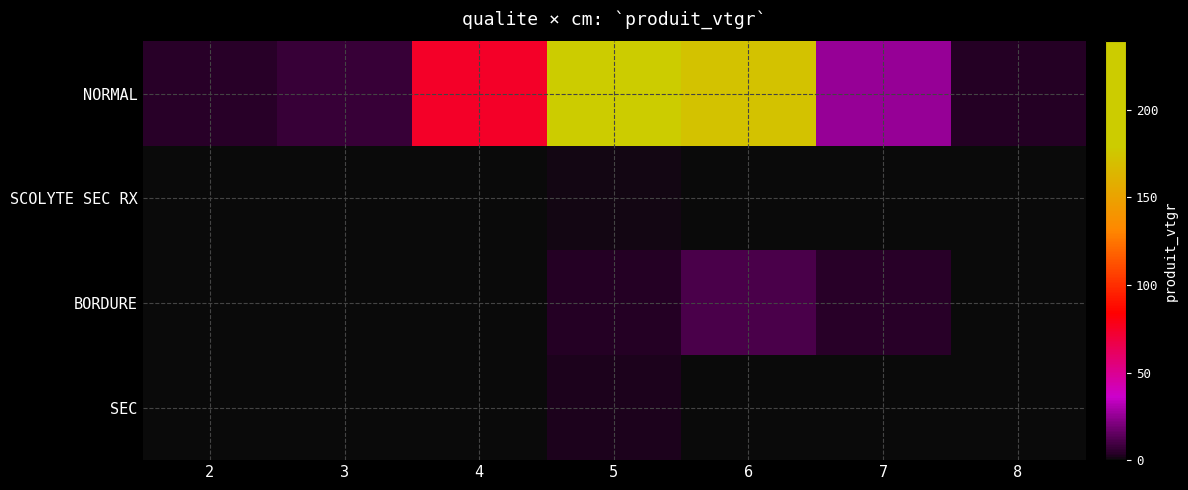

Which has a higher value, 8 or 7?

7